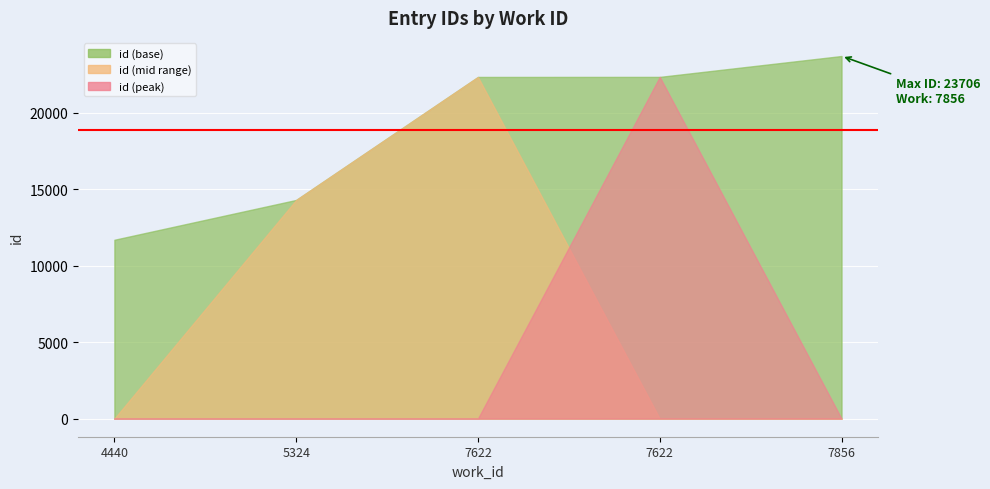

How many values exceed 22338?

2